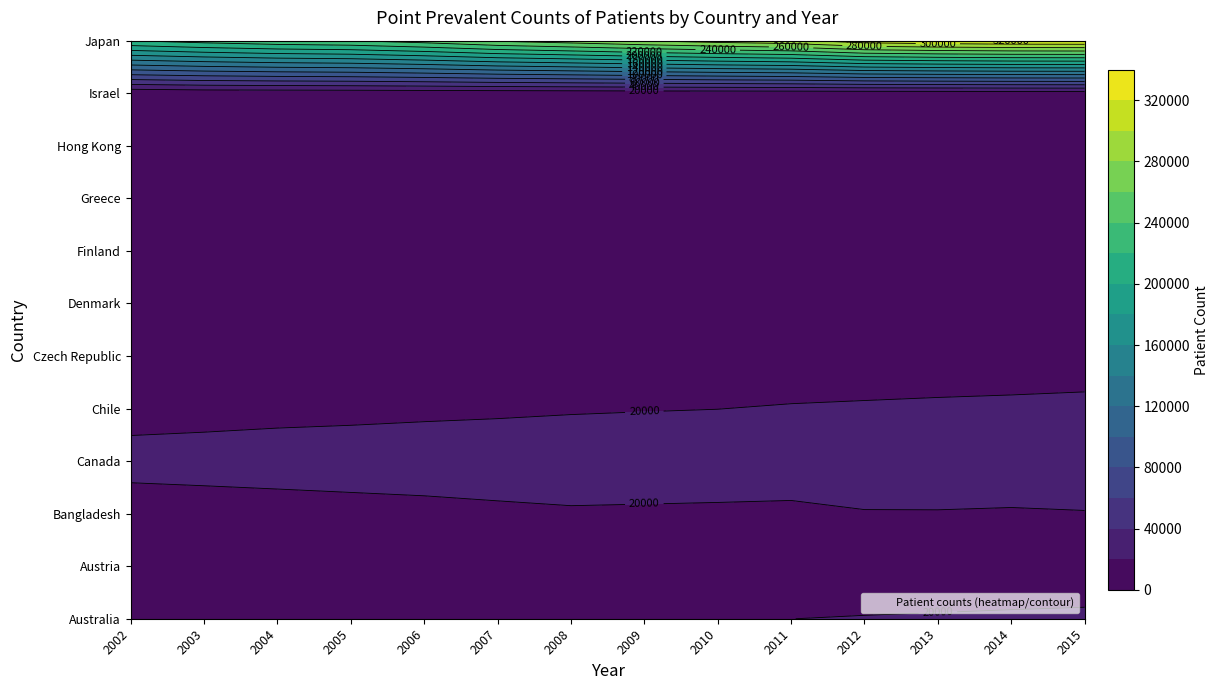

Rank the series by their maximum value, from lowest to highest.

Finland, Denmark, Austria, Hong Kong, Israel, Czech Republic, Greece, Bangladesh, Australia, Chile, Canada, Japan